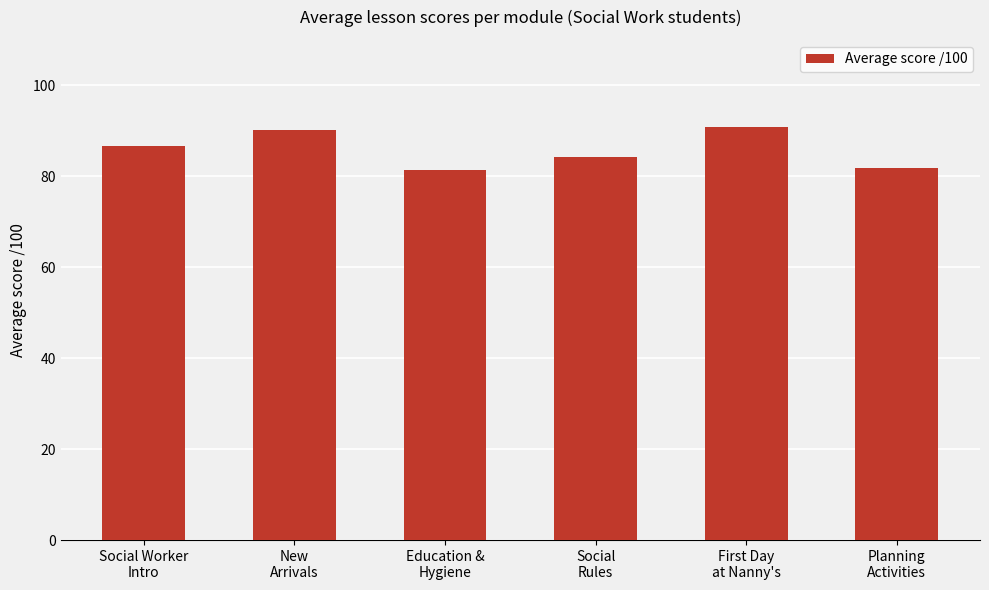

What is the difference between the maximum and second lowest values?

9.0